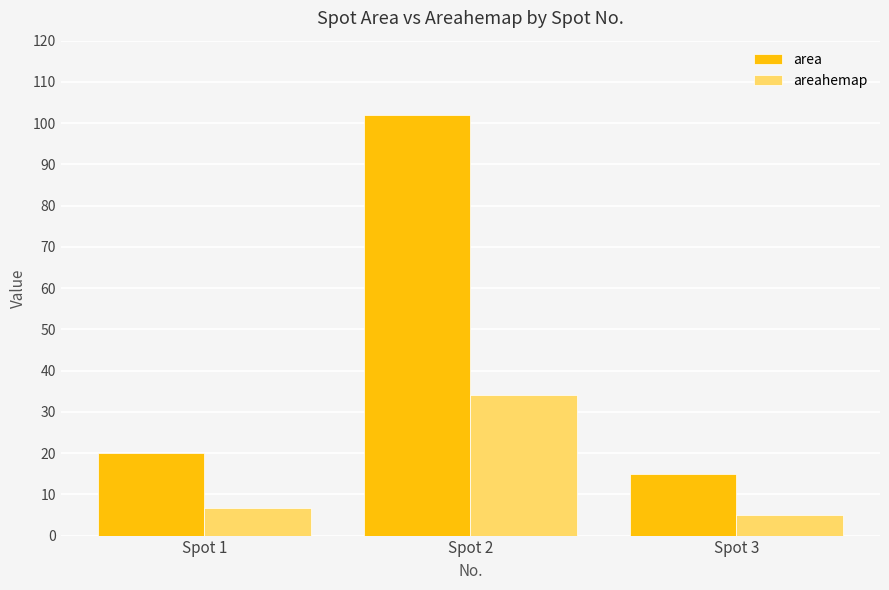

Rank the series by their average value, from highest to lowest.

area, areahemap